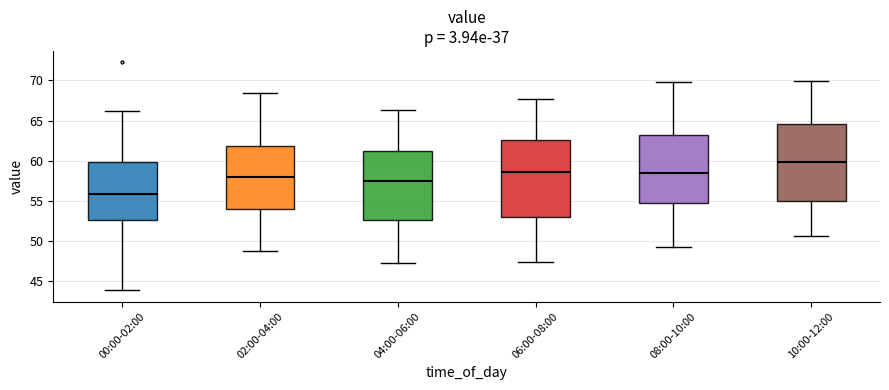

Where is the lower edge of the box for 02:00-04:00 on the y-axis? The values are not printed on the chart, so give them approximately, as read against the axis.

54.0